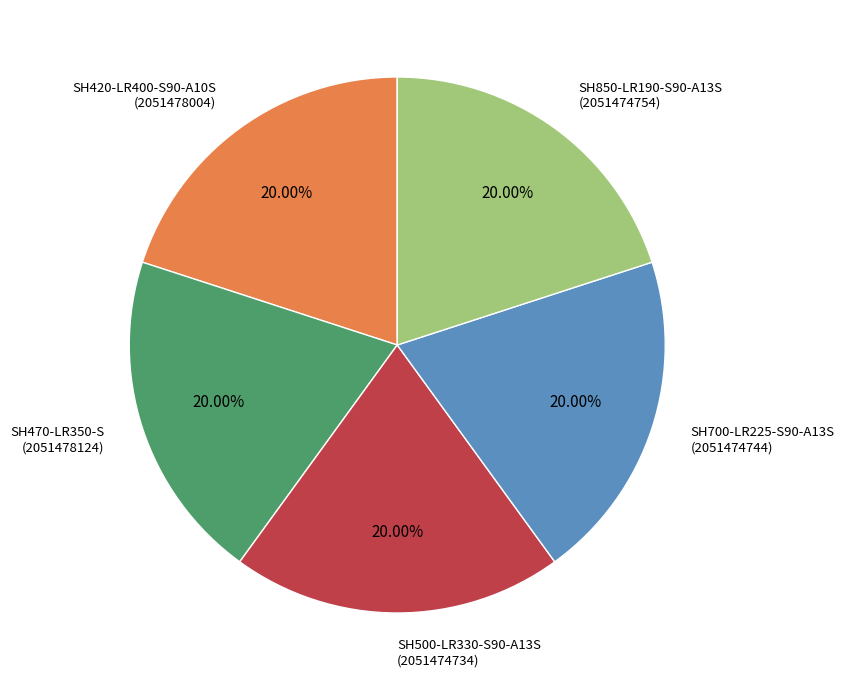

How many segments does this pie chart have?

5